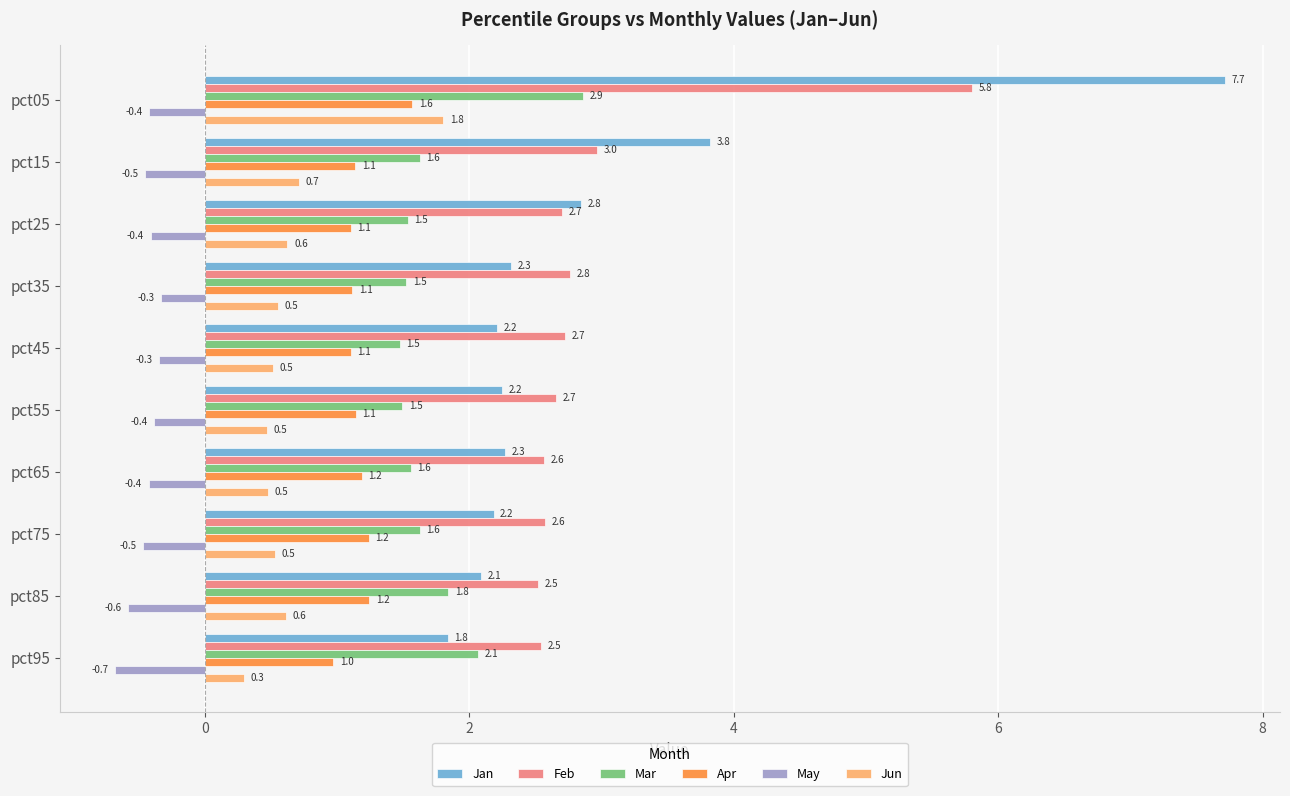

What are all the series names shown in the legend?

Jan, Feb, Mar, Apr, May, Jun